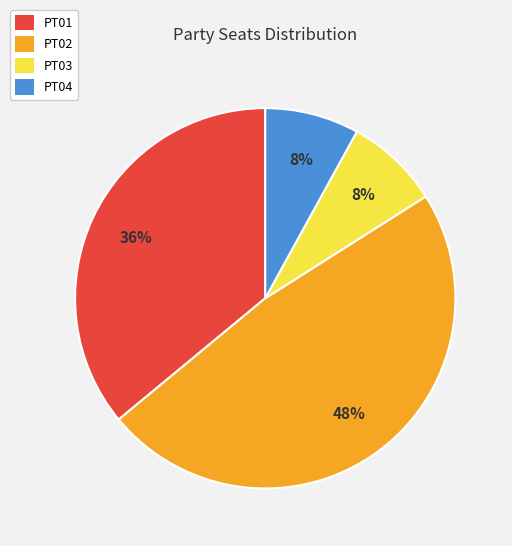

What percentage is the PT02 slice, to the nearest percent?

48%